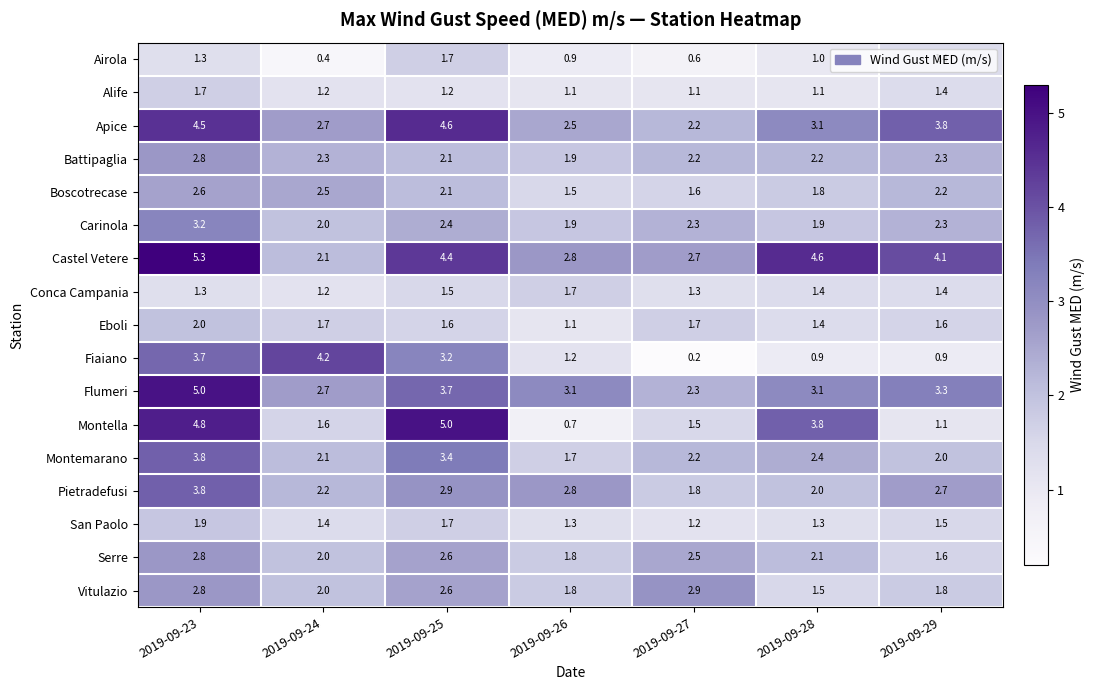

What is the average value of the Apice series?

3.3